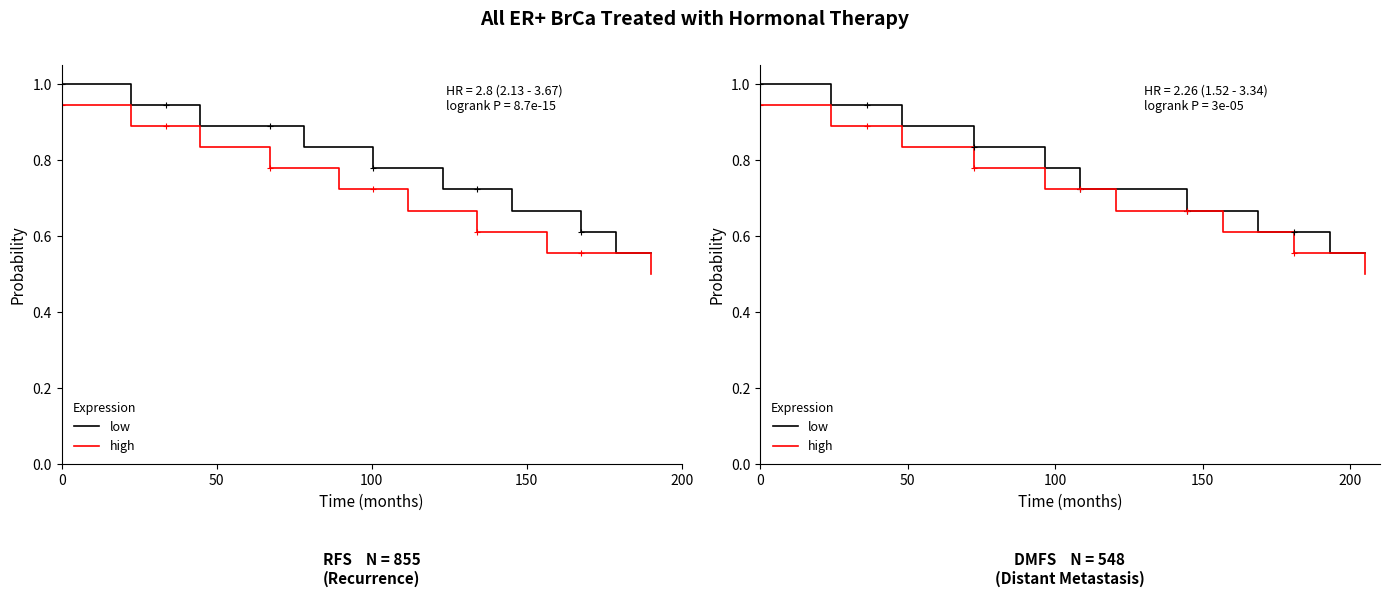

Rank the series by their average value, from lowest to highest.

high, low